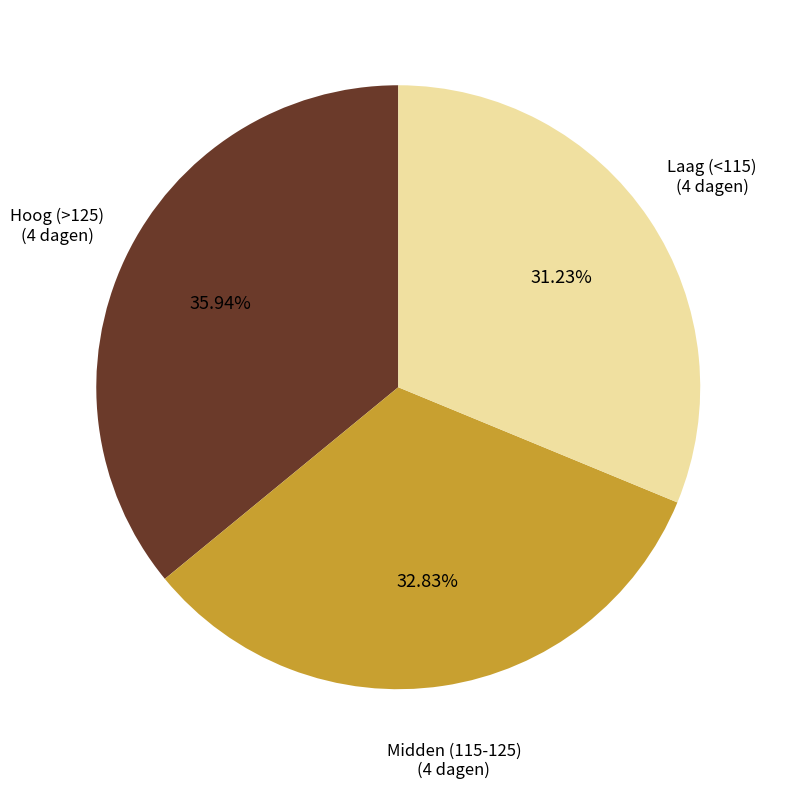

Is there any slice that represents more than half of the pie?

No